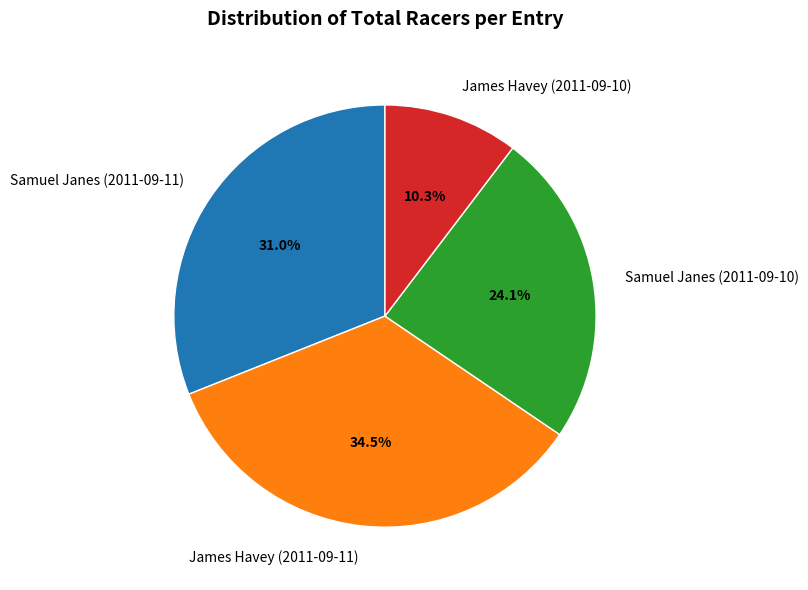

To the nearest percent, what is the combined percentage of James Havey (2011-09-11) and Samuel Janes (2011-09-10)?

59%